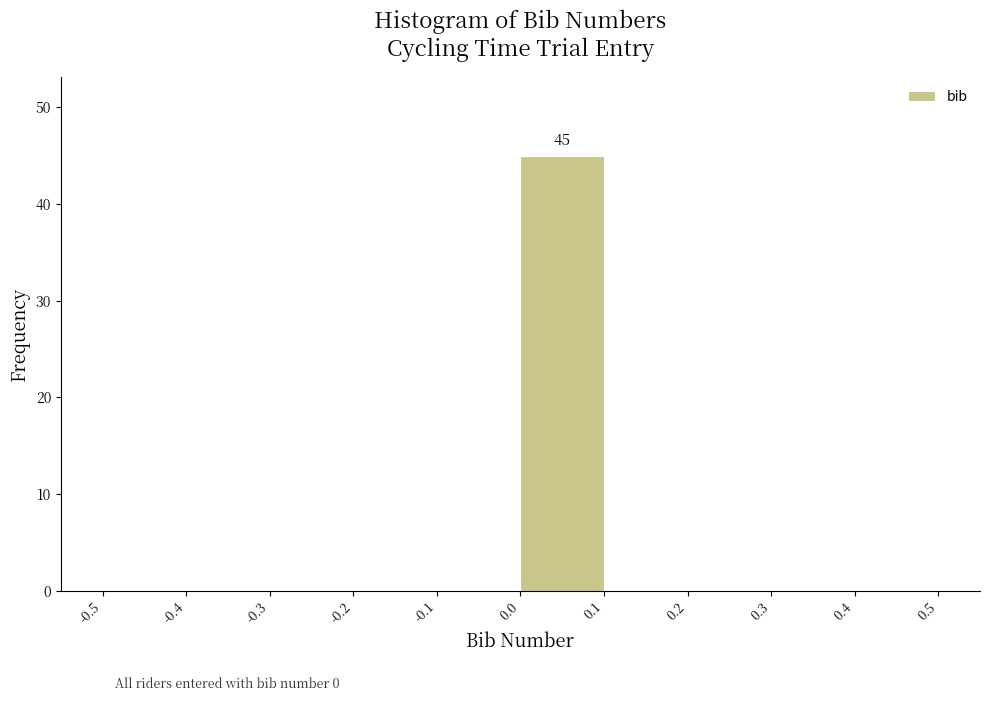

Over which range of the x-axis is the bar tallest?

0.0 to 0.1